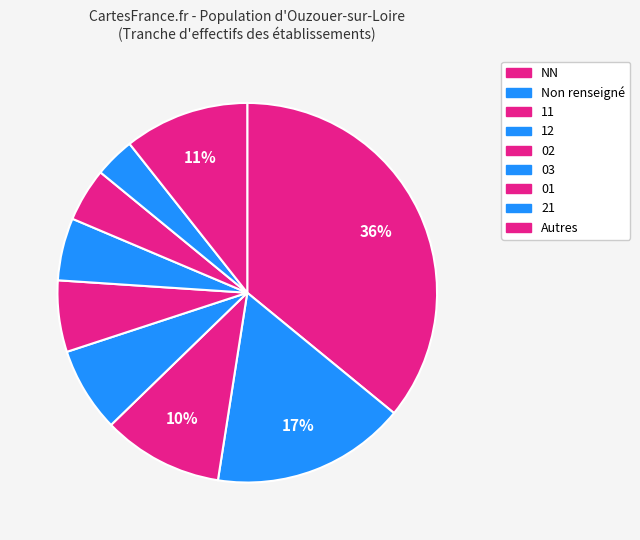

Does any single category account for the majority?

No